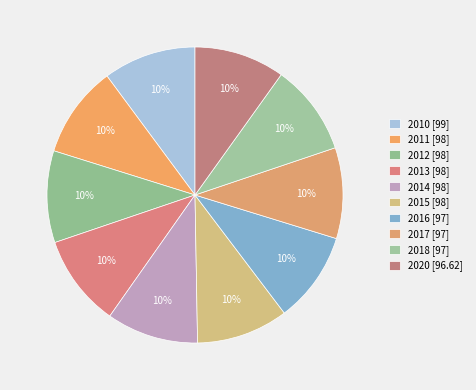

Approximately how many times larger is the value at 2012 compared to 2013?

1.0